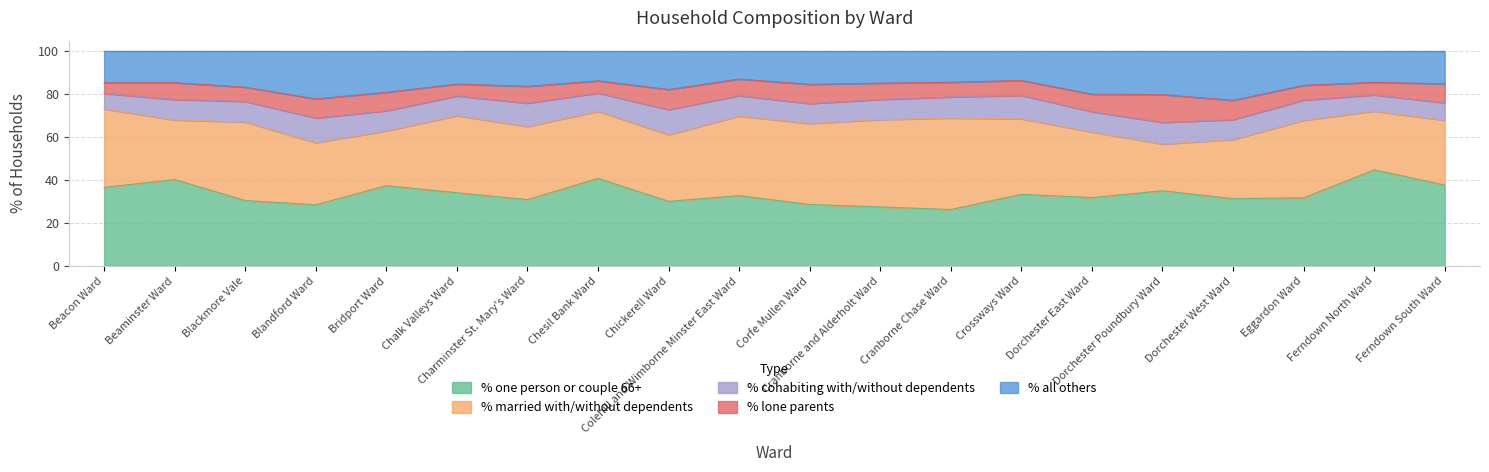

Reading left to right, extract all data points from this chart.

% one person or couple 66+: 36.6	40.2	30.4	28.5	37.4	34.1	30.9	40.8	30.1	32.7	28.6	27.5	26.2	33.4	31.8	35.0	31.3	31.7	44.8	37.6
% married with/without dependents: 36.5	27.8	36.6	28.9	25.5	35.9	34.1	31.3	31.1	37.1	37.7	40.7	42.6	35.2	30.6	21.8	27.6	36.1	27.4	30.2
% cohabiting with/without dependents: 7.2	9.6	9.6	11.5	9.4	9.2	10.9	8.5	11.7	9.5	9.3	9.4	9.9	10.9	9.5	10.1	9.3	9.5	7.6	8.2
% lone parents: 5.0	7.8	6.6	8.9	8.6	5.5	7.8	5.7	9.4	7.7	9.0	7.6	6.8	7.0	8.1	13.0	9.0	6.9	5.9	8.8
% all others: 14.7	14.6	16.7	22.2	19.1	15.3	16.3	13.8	17.8	12.9	15.4	14.8	14.4	13.6	20.0	20.2	22.8	15.9	14.4	15.2